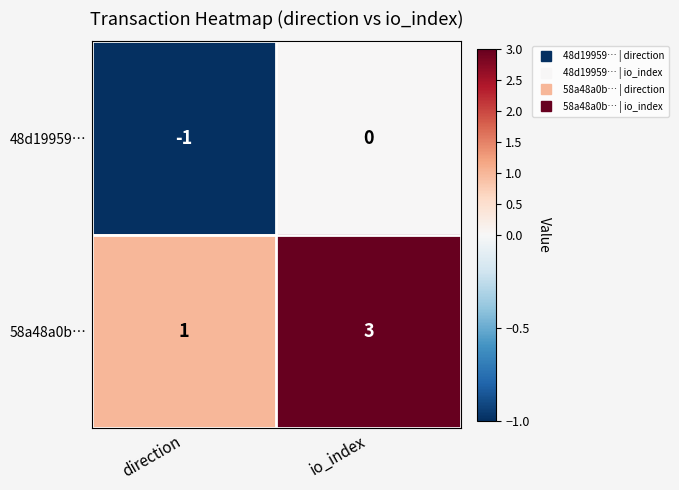

Which series has the widest spread of values?

58a48a0b…